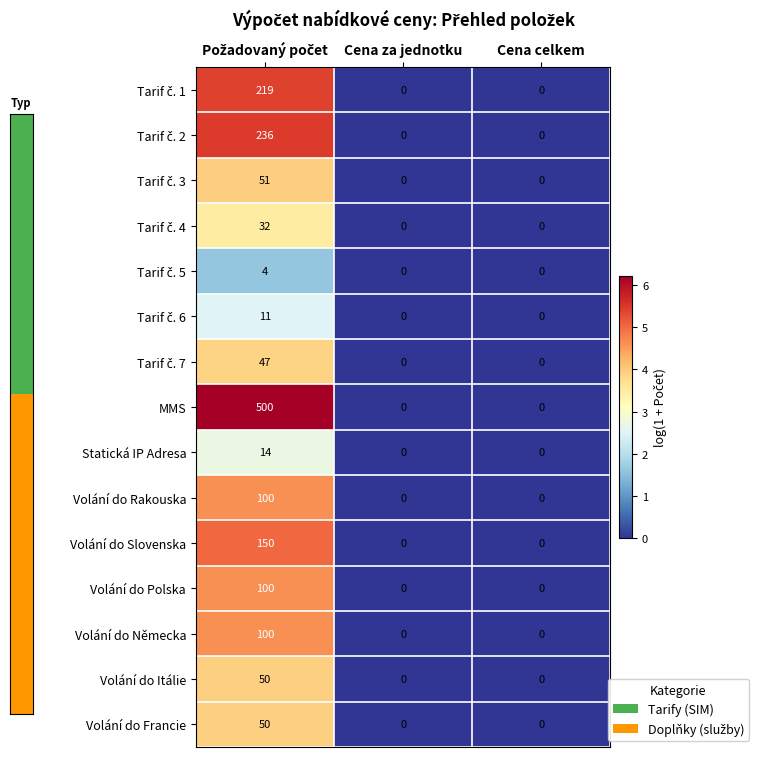

How many data points in Volání do Rakouska are above 0?

1